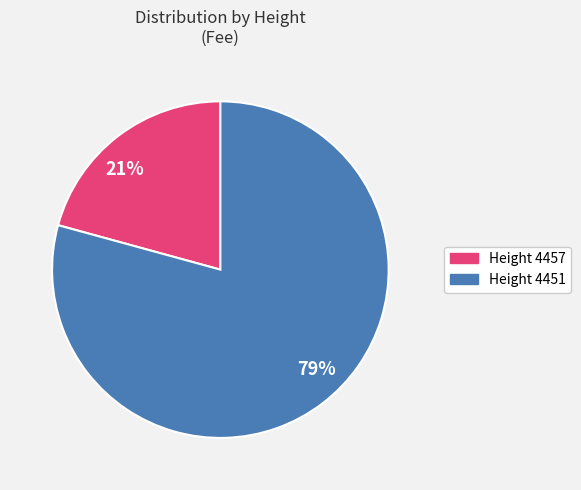

What is the ratio of the value at 21% to the value at 79%?

0.3